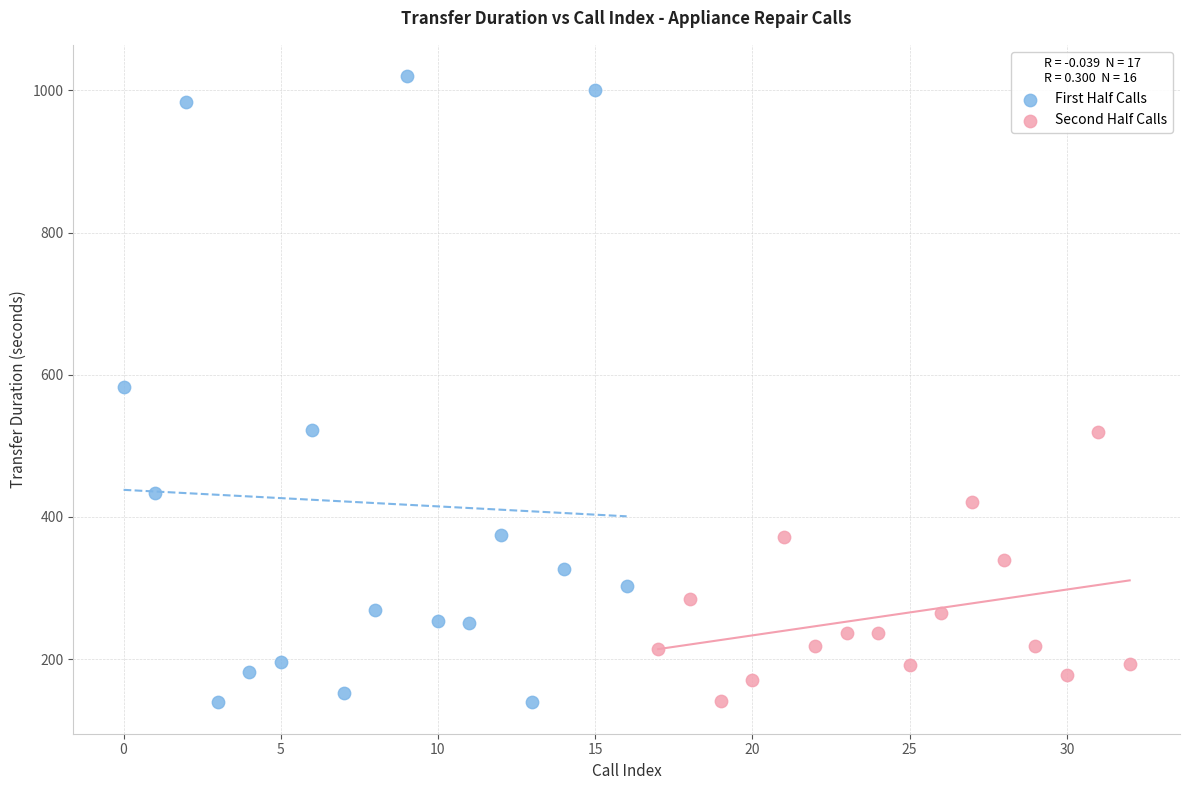

Which series contains the highest Y value?

First Half Calls